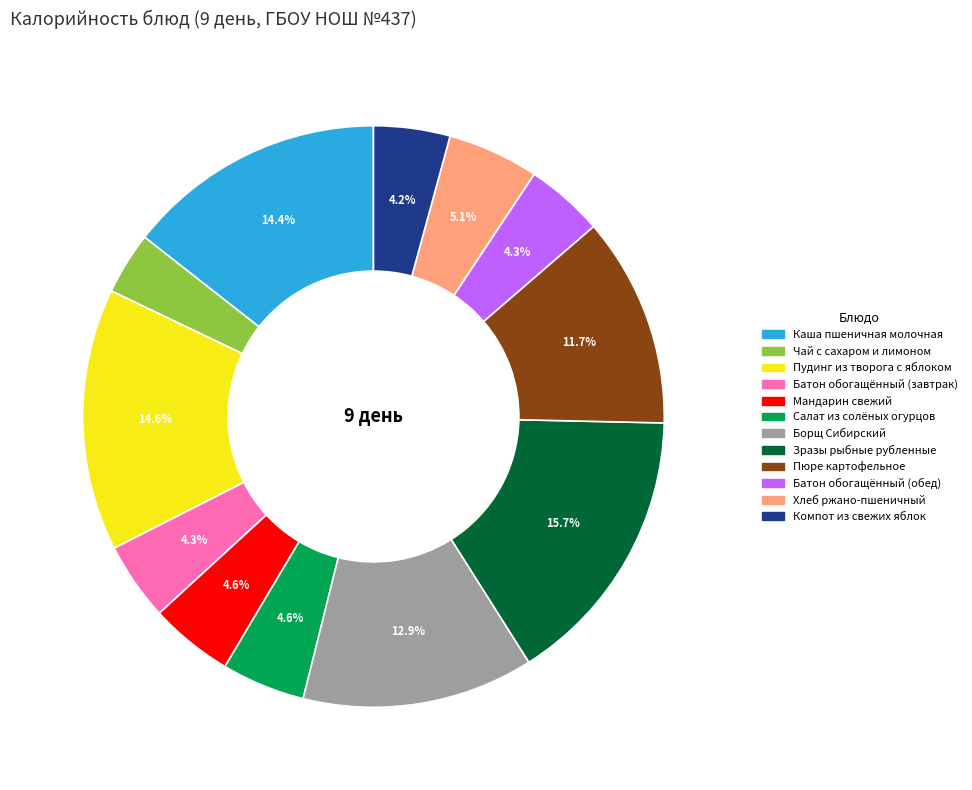

To the nearest percent, what percentage of the pie is Борщ Сибирский?

13%